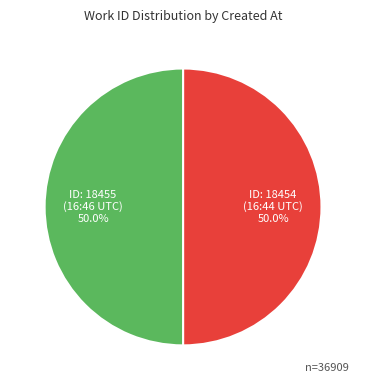

Combined, do ID: 18455 (16:46 UTC) and ID: 18454 (16:44 UTC) account for over 50%?

Yes